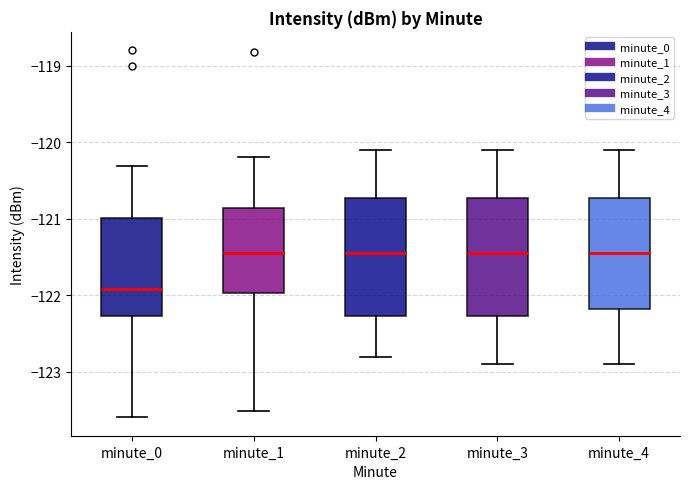

Where does the upper whisker of the box for minute_4 end on the y-axis? The values are not printed on the chart, so give them approximately, as read against the axis.

-120.1